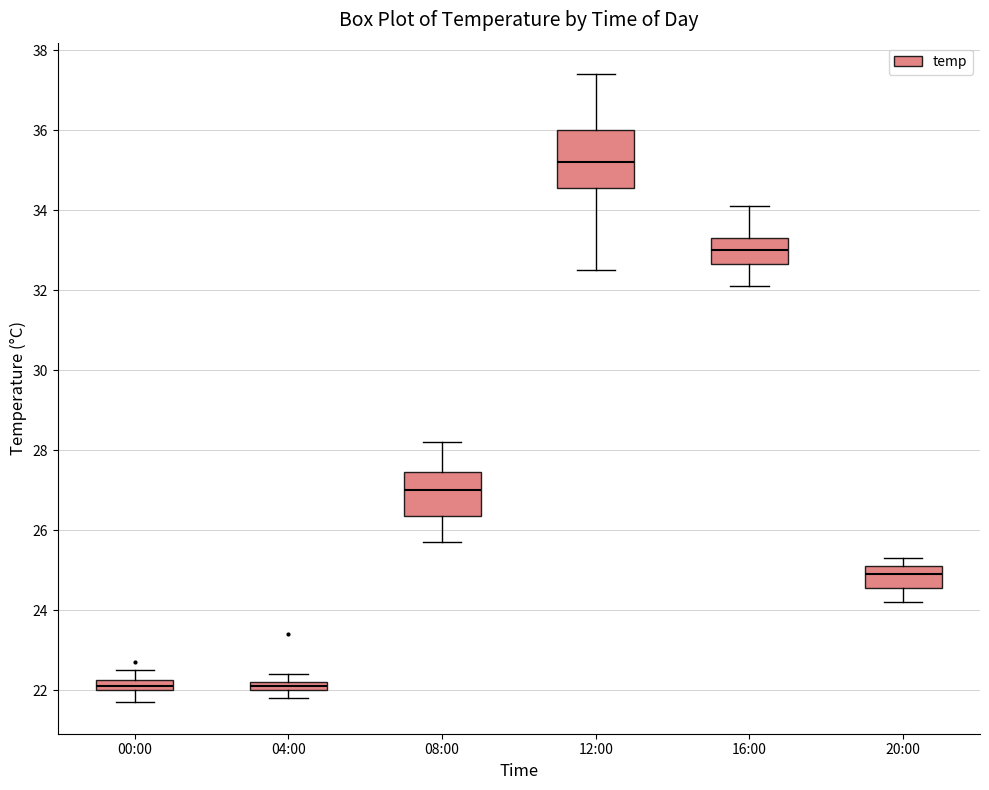

Which box has the highest median line?

12:00